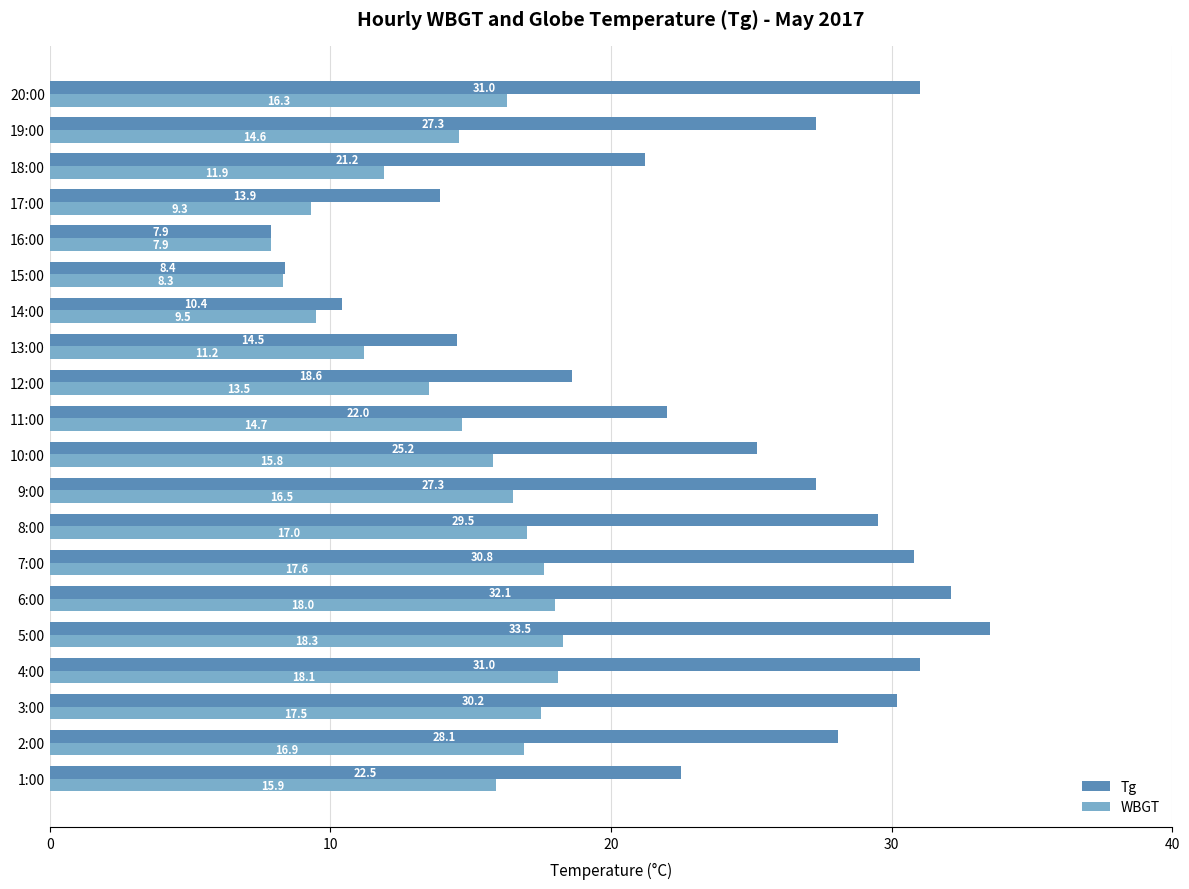

How many distinct data groups are displayed?

2